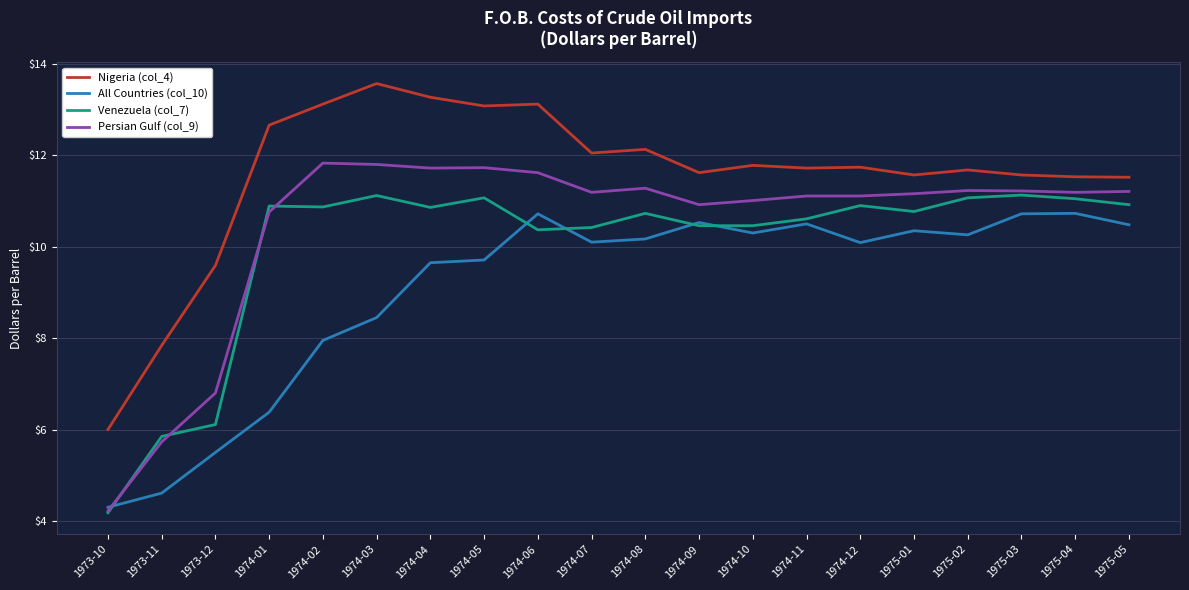

List the series in order of their overall mean, lowest first.

All Countries (col_10), Venezuela (col_7), Persian Gulf (col_9), Nigeria (col_4)